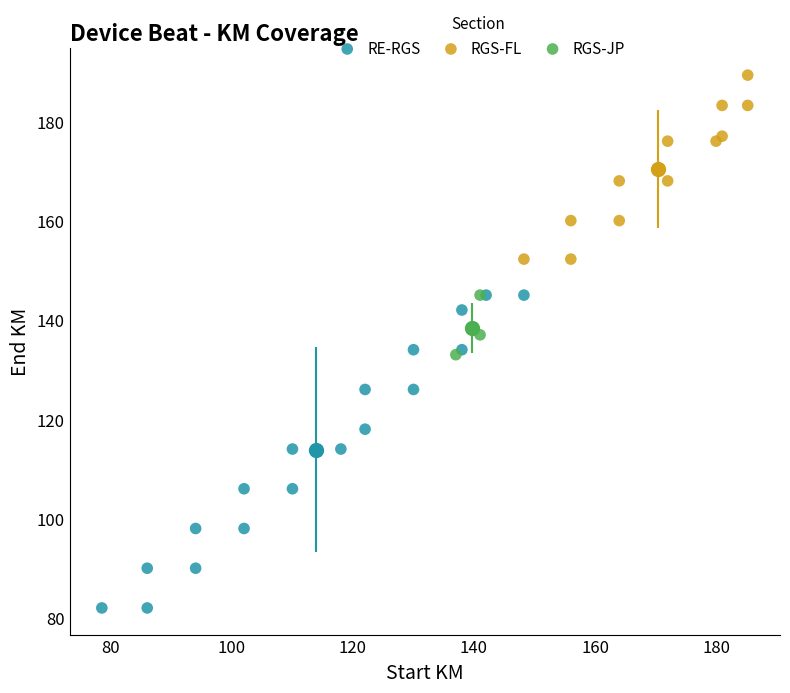

Which series has the widest spread of Y values?

RE-RGS